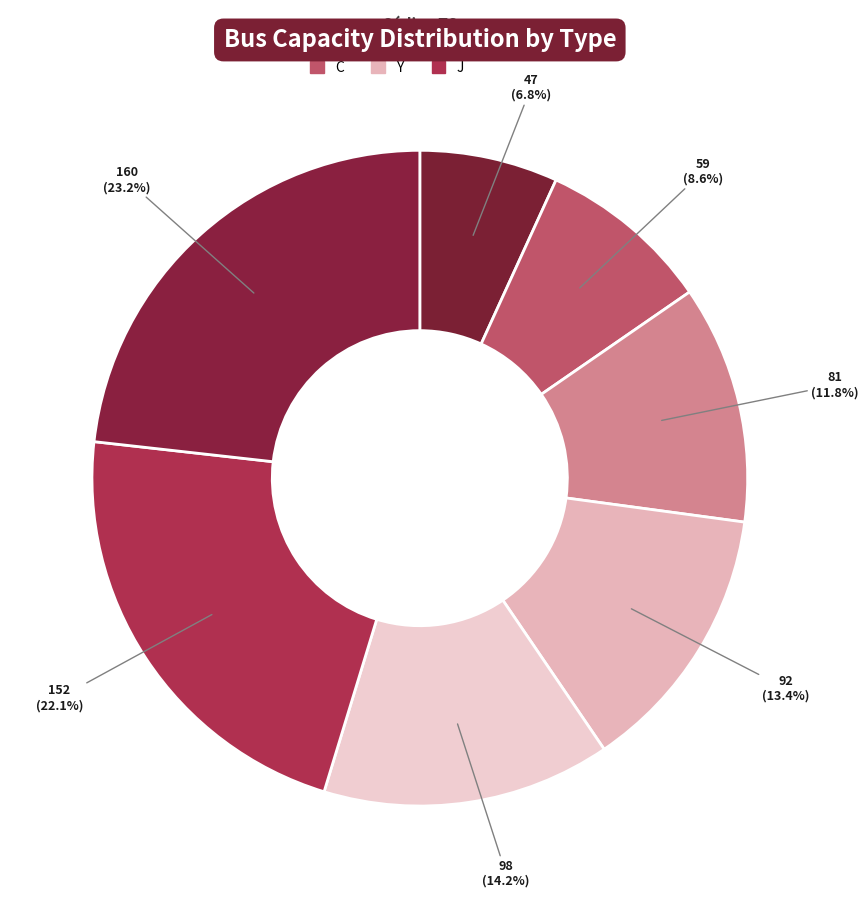

Between Q and A, which is larger?

Q